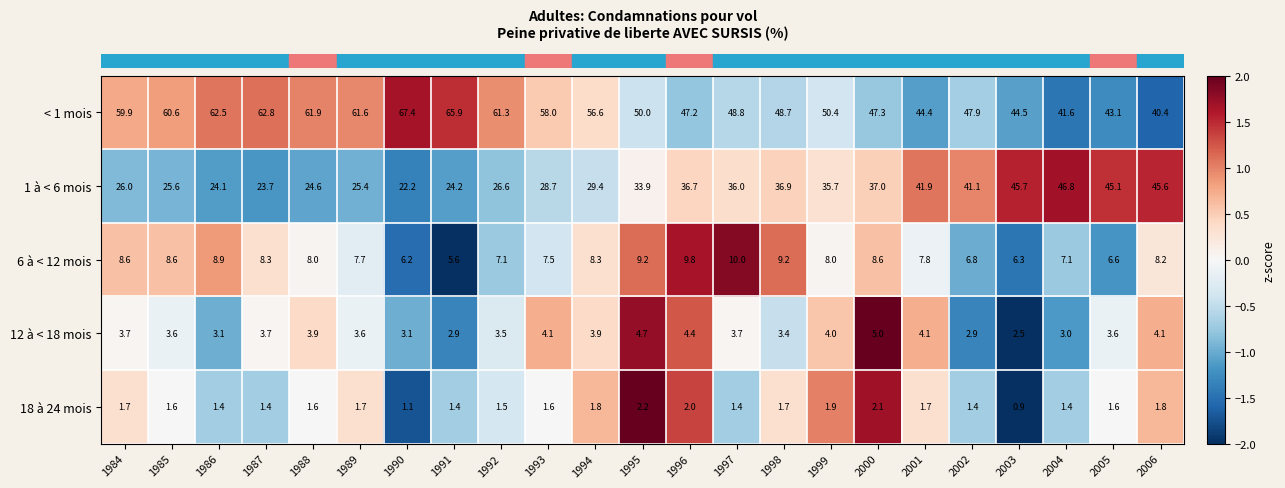

At how many categories does at least one series exceed 7?

23